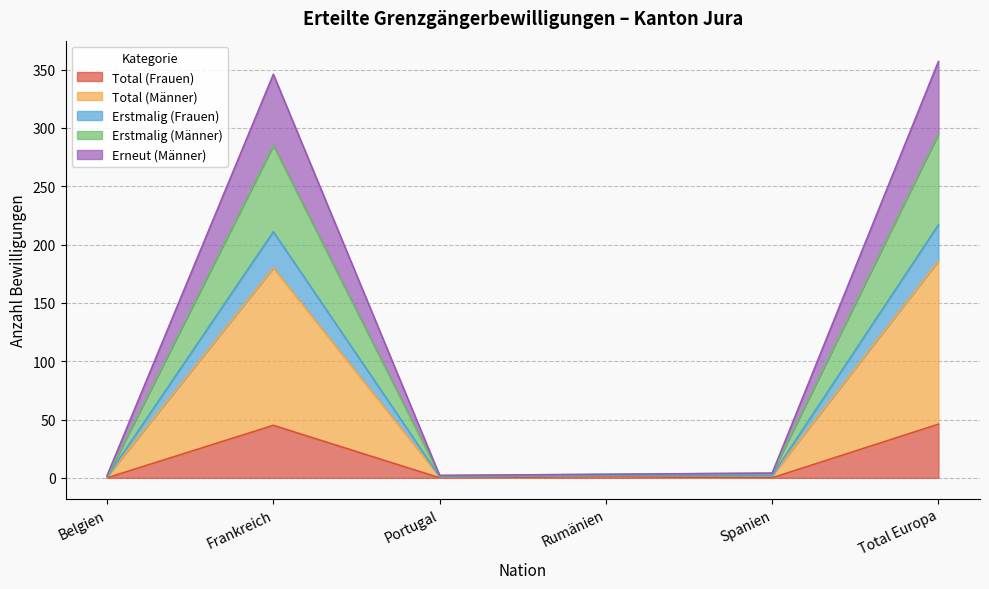

What is the maximum value shown in the chart?

357